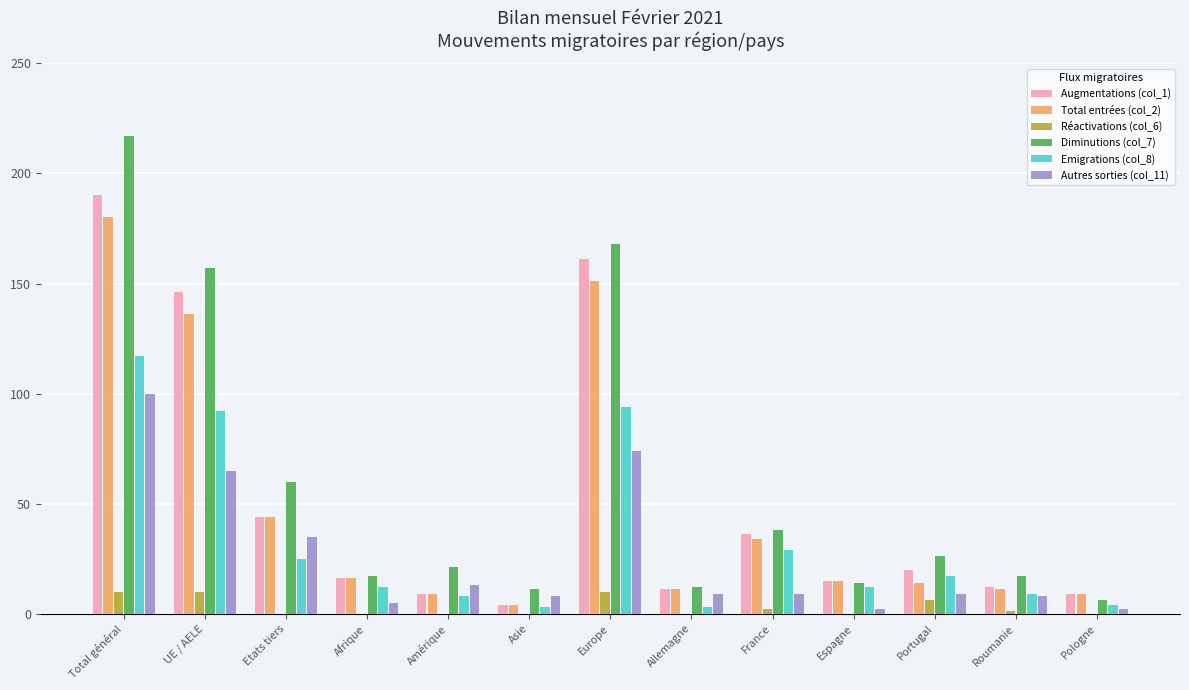

What is the approximate value of Augmentations (col_1) at Total général?

190